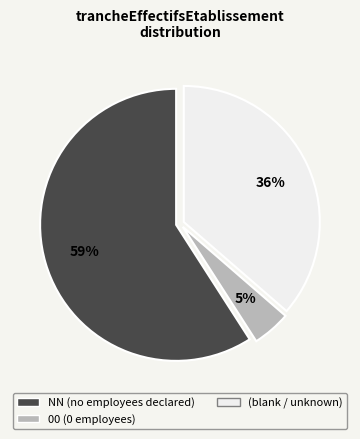

To the nearest percent, what is the average slice percentage?

33%